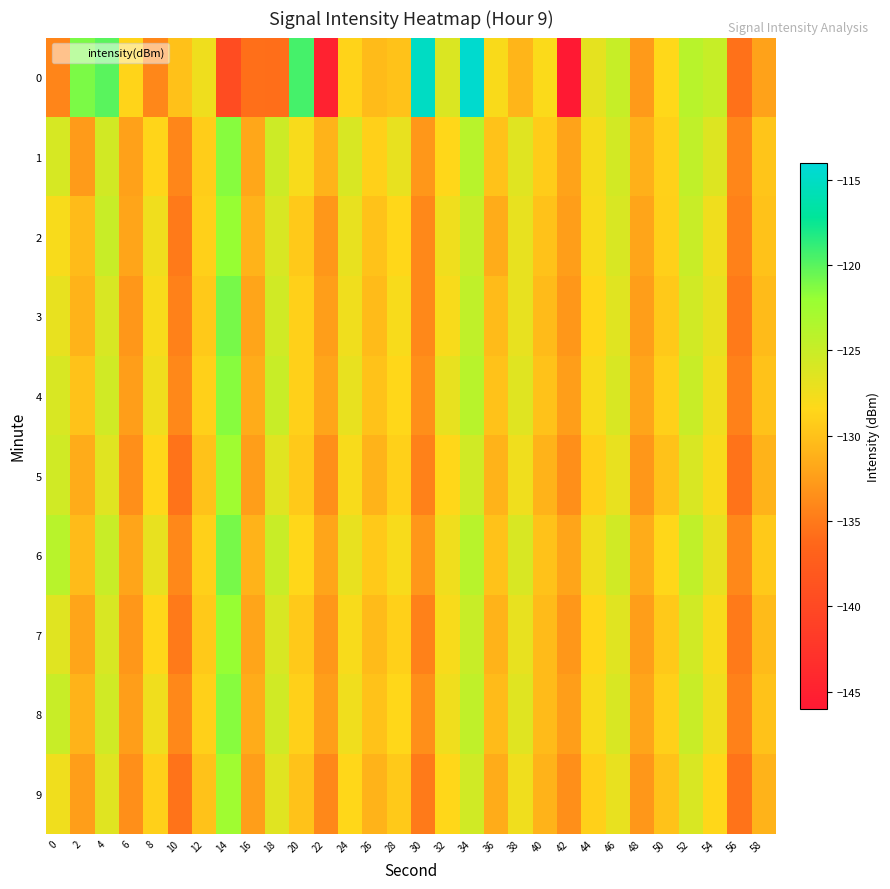

At which category does the chart reach its minimum across all series?

42